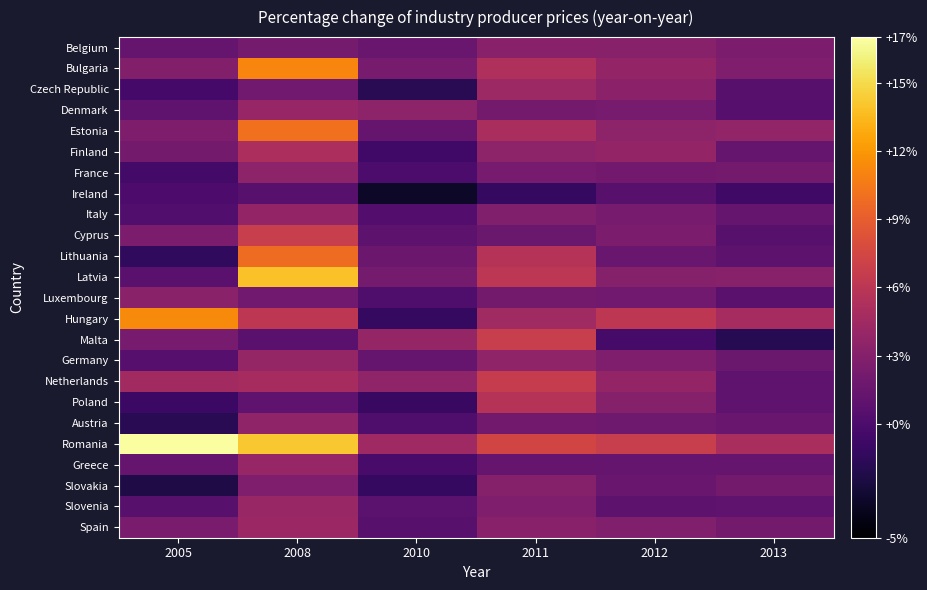

What is the smallest value displayed?

-3.4